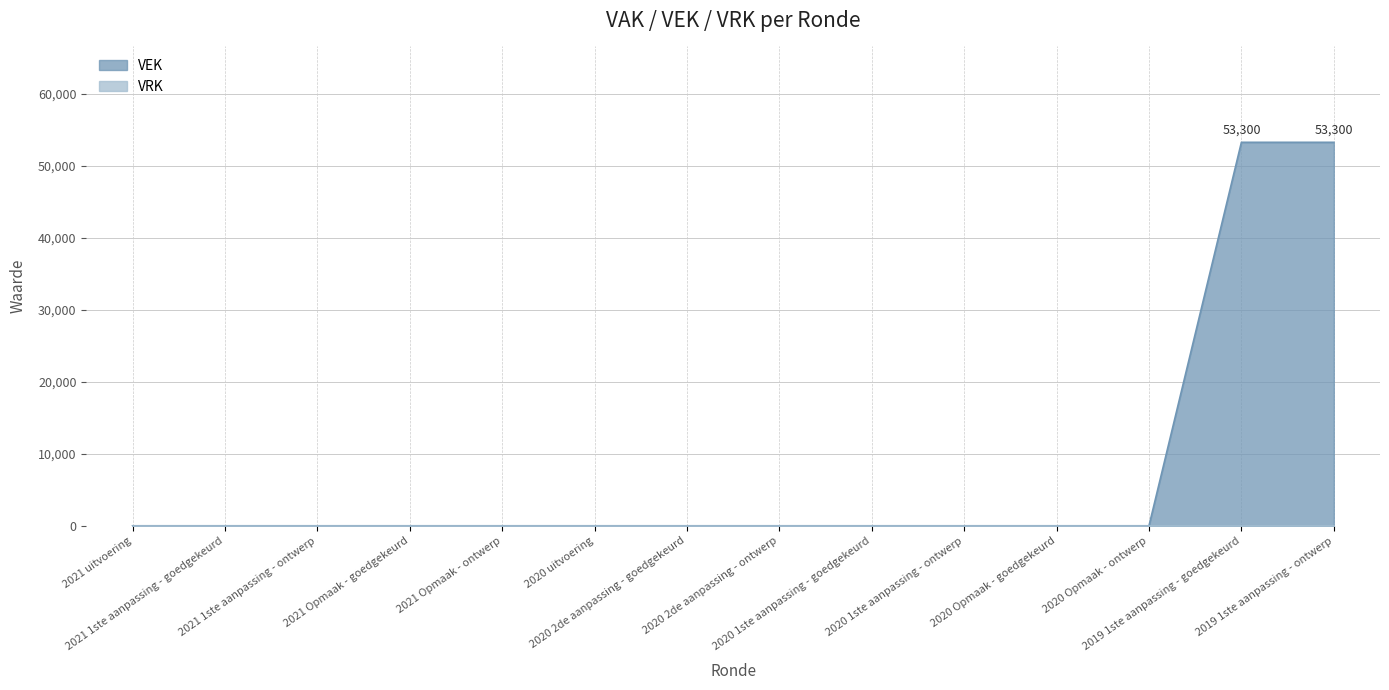

Reading left to right, transcribe all the data shown in this chart.

0	0	0	0	0	0	0	0	0	0	0	0	53300	53300